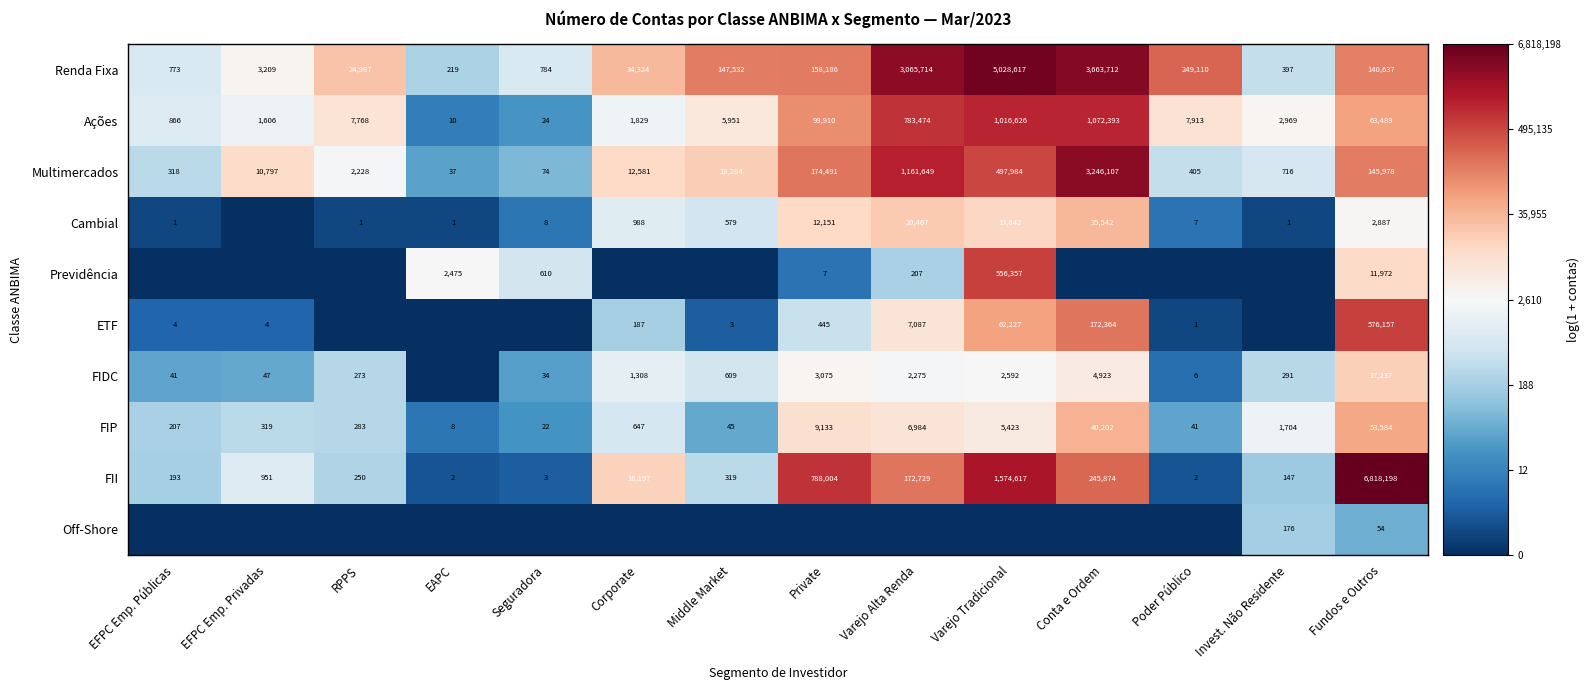

The value of FIP at Conta e Ordem is 40202. True or false?

True